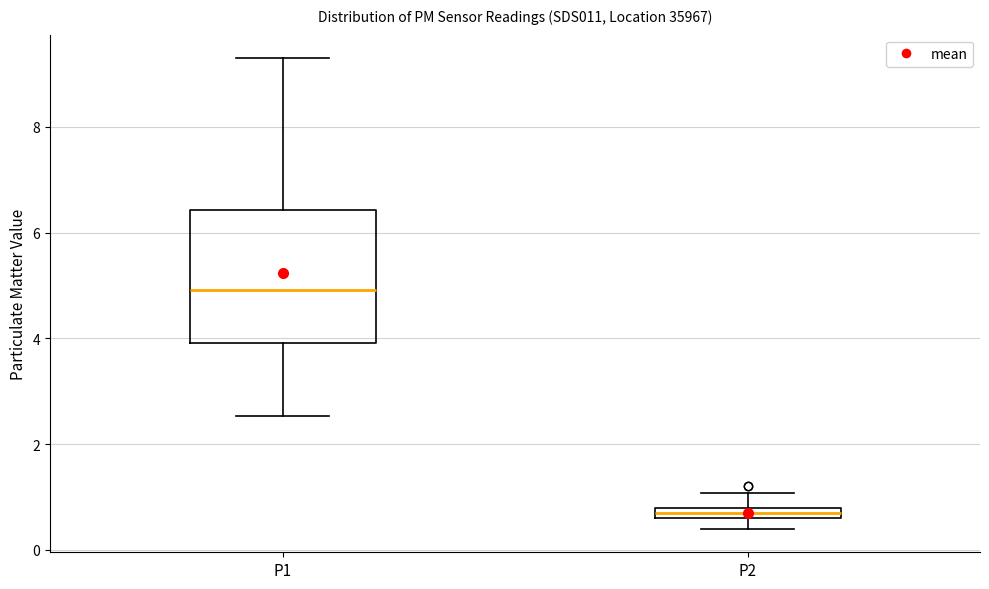

Comparing the boxes themselves (not the whiskers), which one is the tallest?

P1